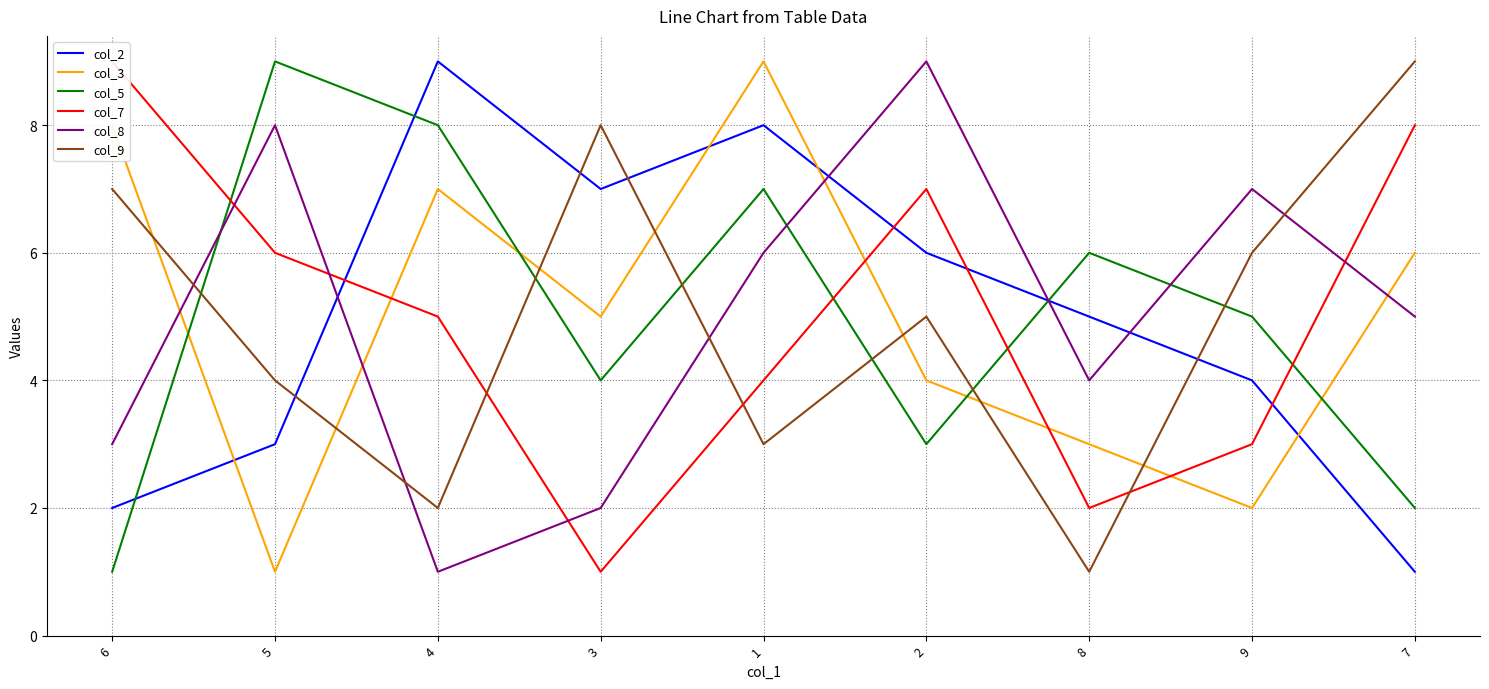

Read the col_5 value at 7.

2